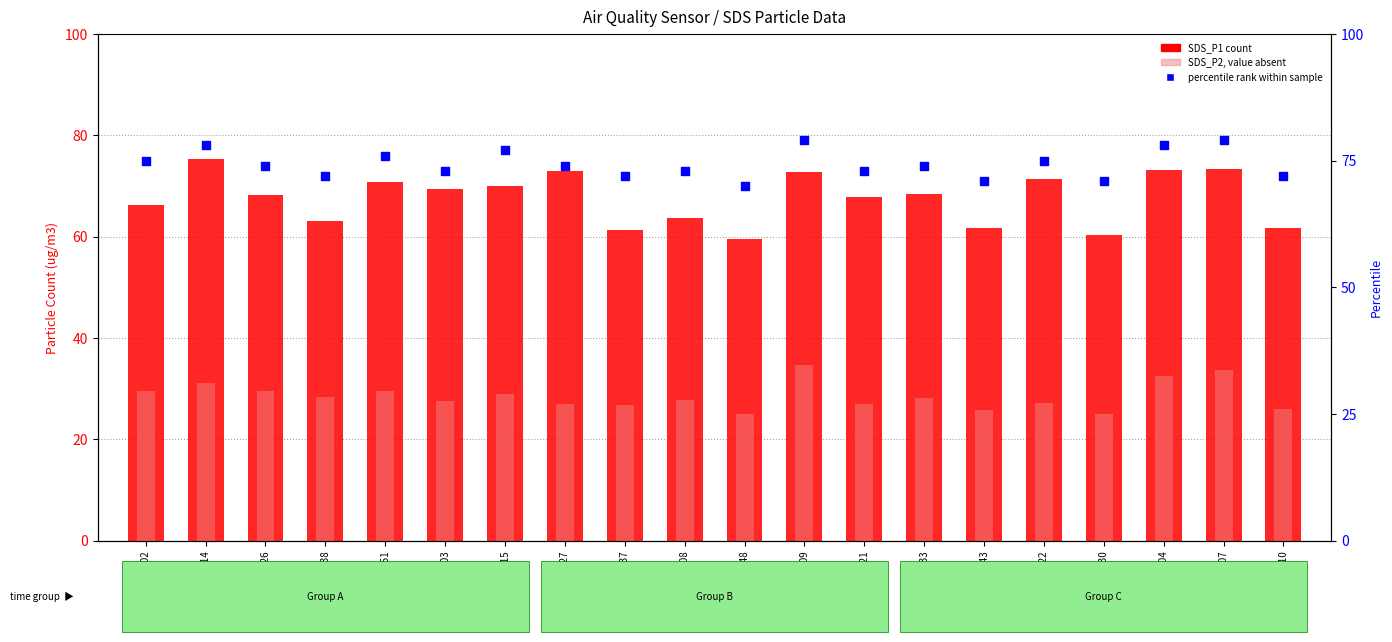

Is the value of SDS_P2 (value, absent) at 01:22 greater than the value of percentile rank within sample at 01:08?

No